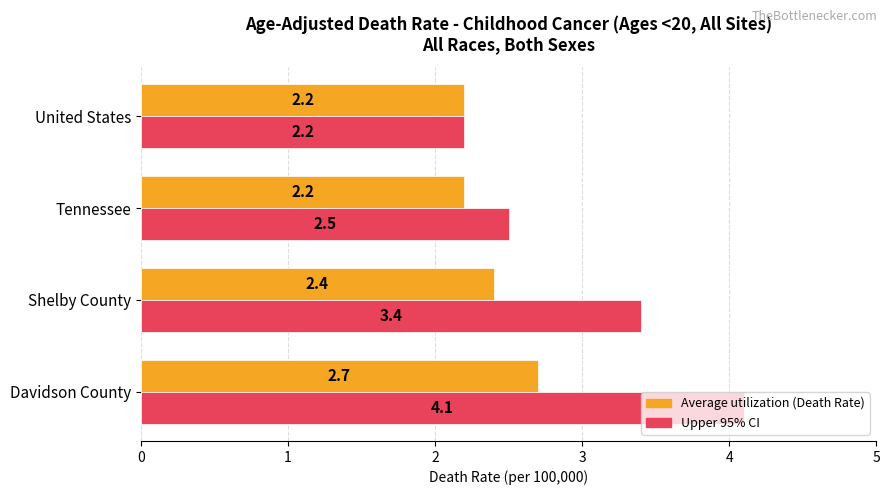

Rank the categories by Upper 95% CI value from highest to lowest.

Davidson County, Shelby County, Tennessee, United States